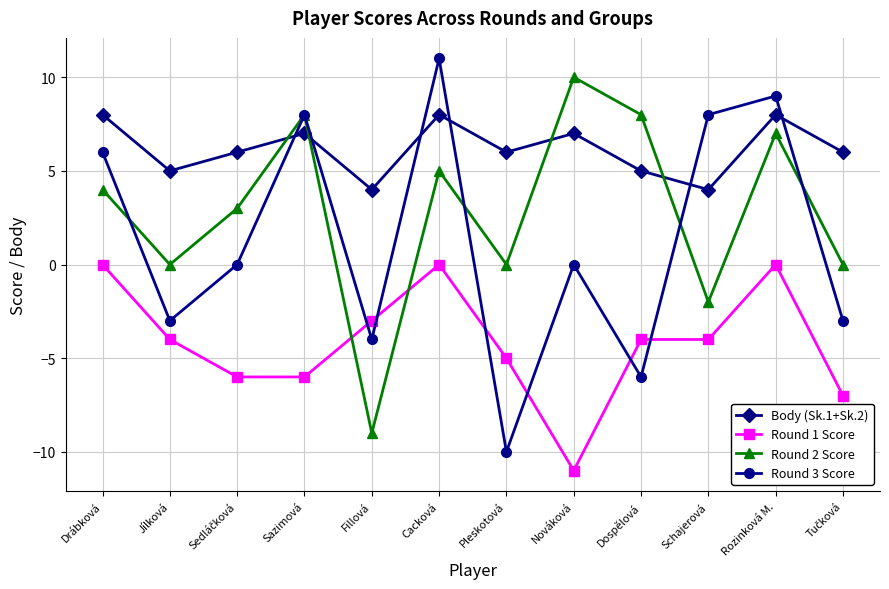

What is the sum of all Round 1 Score values?

-50